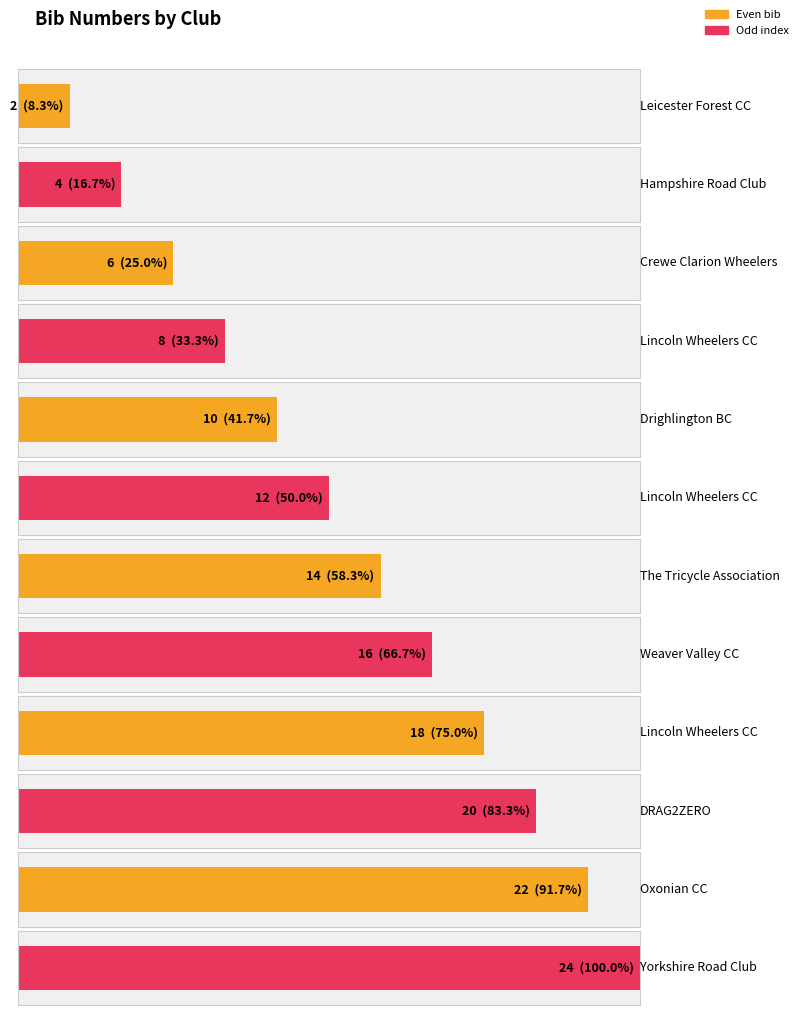

What value does the data have at Hampshire Road Club, to the nearest 5?

5